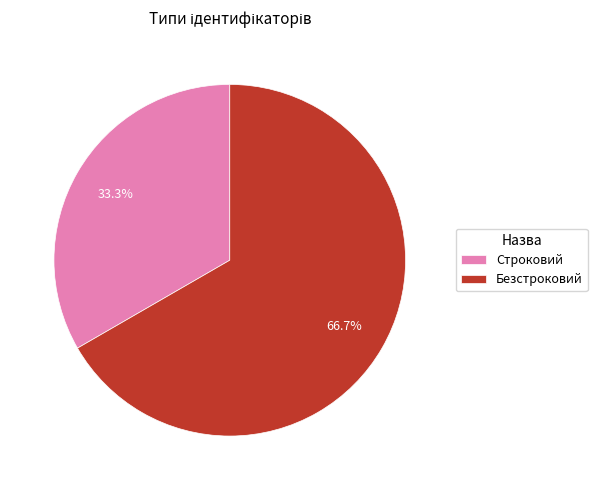

Is Строковий the majority of the pie?

No